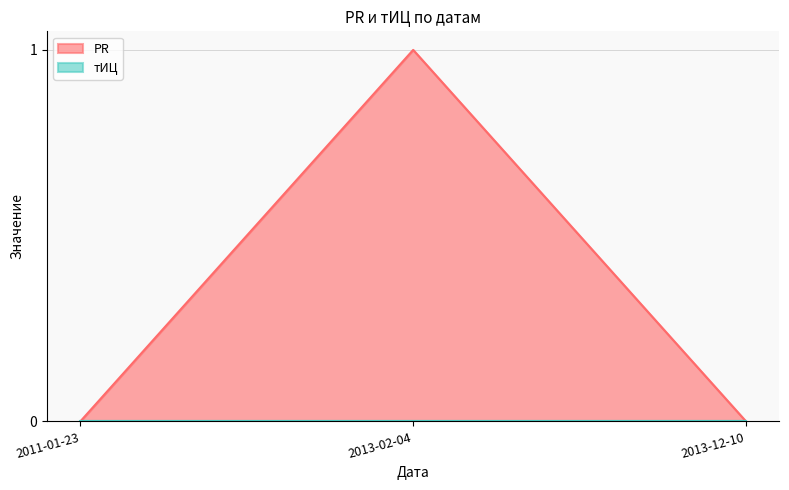

Where is the data nearest to the value 0?

2011-01-23